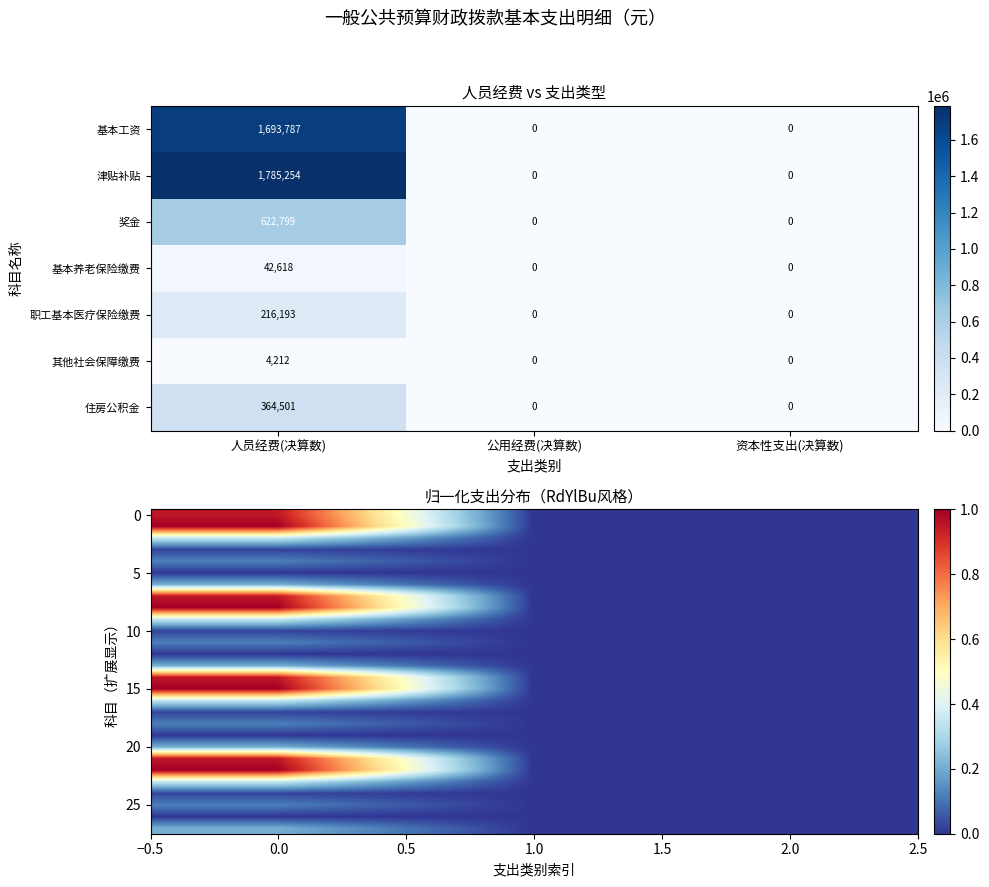

What value does the 奖金 series have at 人员经费(决算数), to the nearest 50?

622800